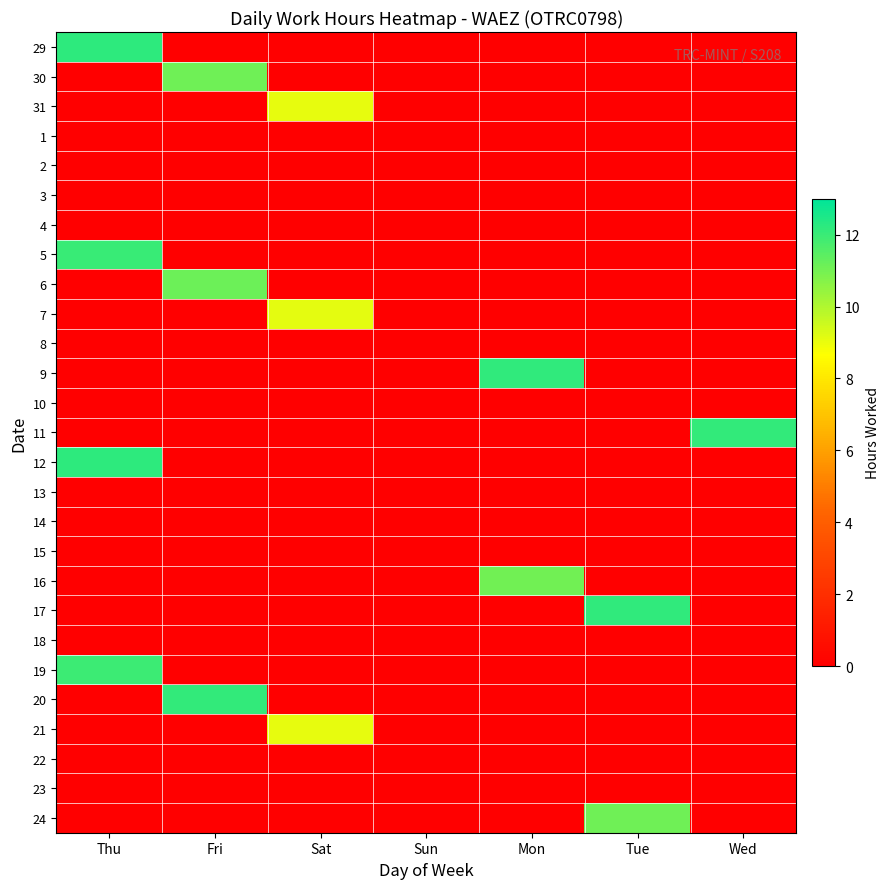

What is the greatest value displayed?

12.2